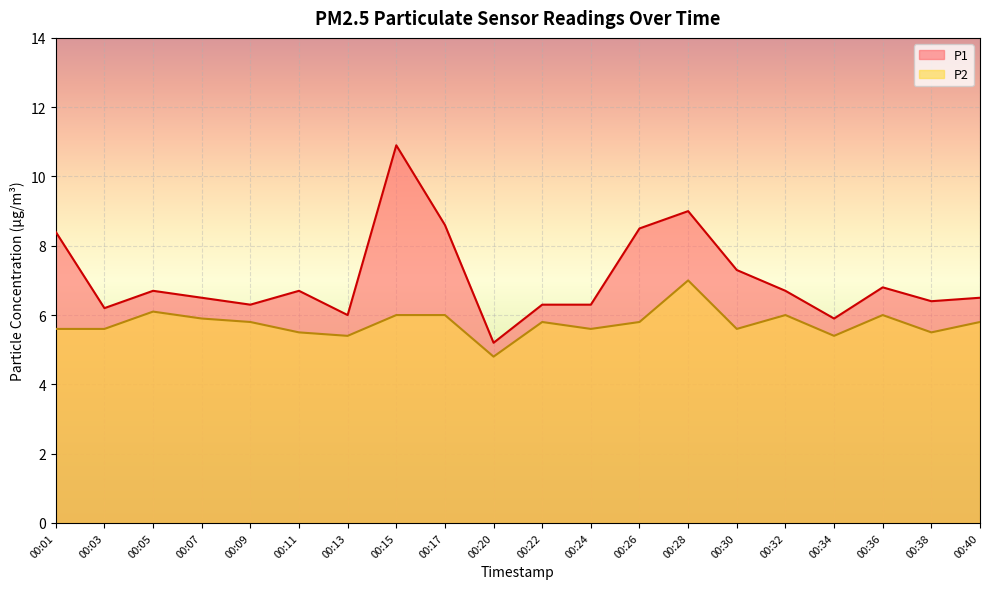

How many lines are shown in the chart?

2